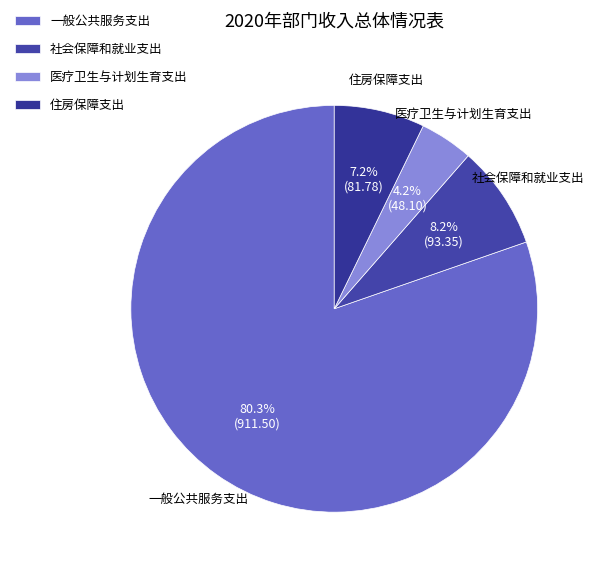

The 一般公共服务支出 slice represents 67% of the pie. True or false?

False